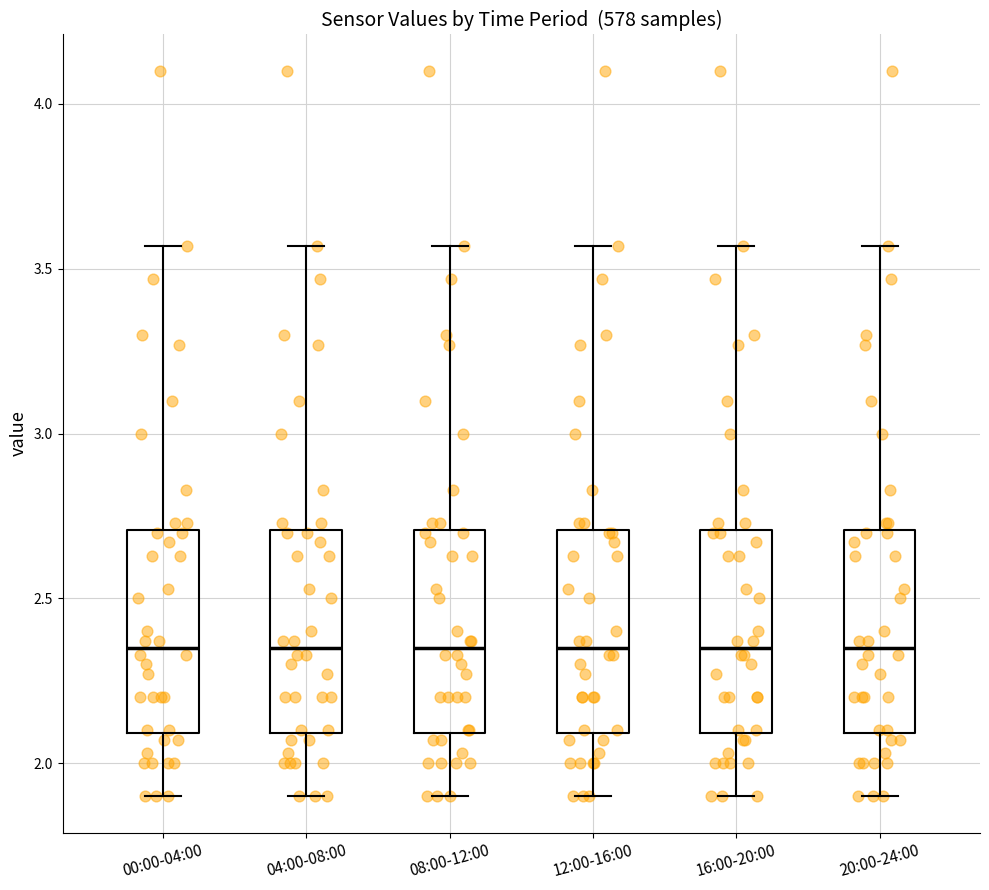

Where does the upper whisker of the box for 20:00-24:00 end on the y-axis? The values are not printed on the chart, so give them approximately, as read against the axis.

3.55